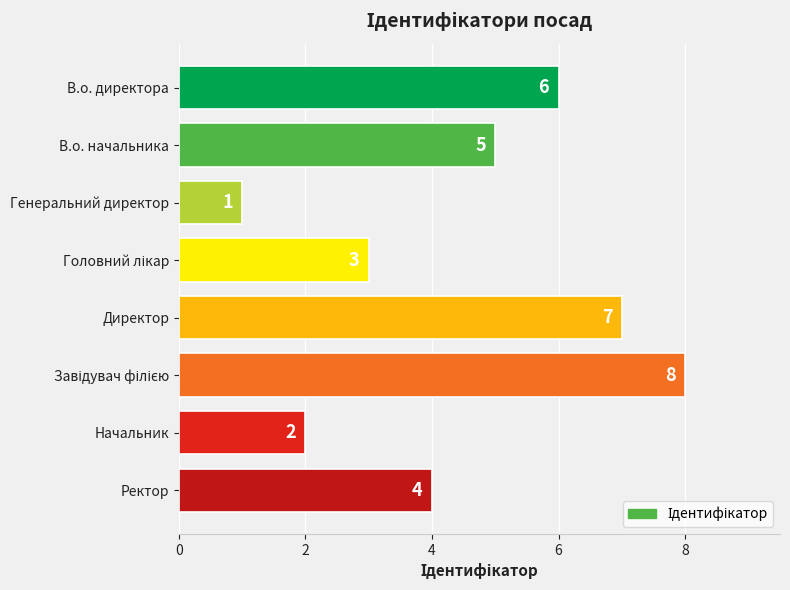

How many bars are there in total?

8